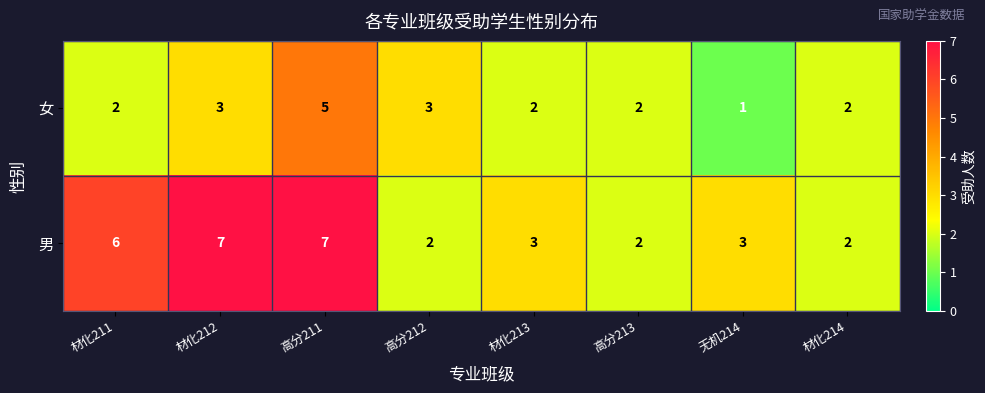

What is the difference between the maximum and second lowest values in the 男 series?

5